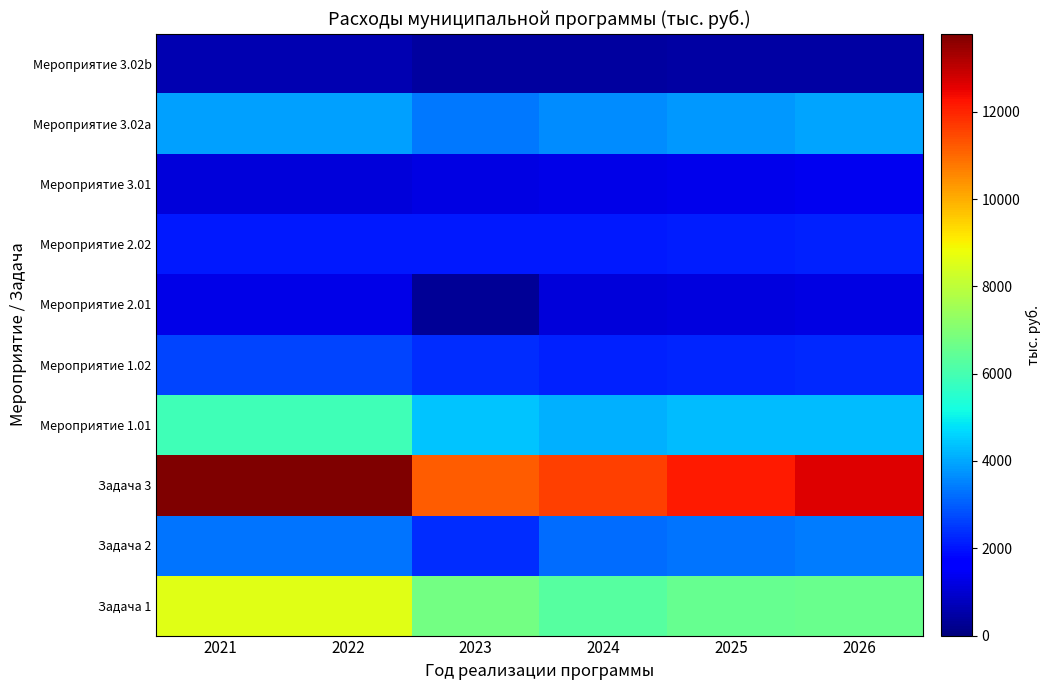

Count the number of data series in this chart.

10